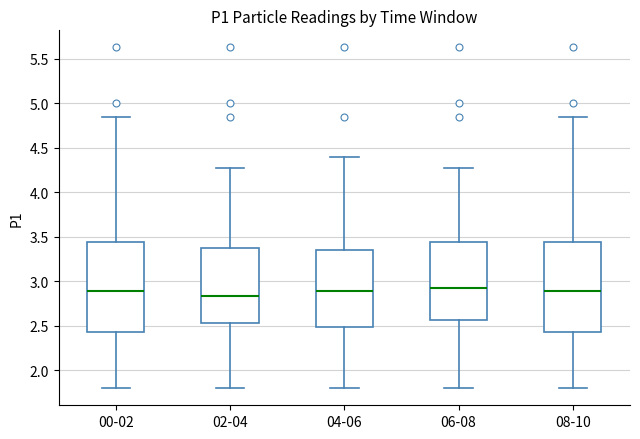

Where does the upper whisker of the box for 06-08 end on the y-axis? The values are not printed on the chart, so give them approximately, as read against the axis.

4.30